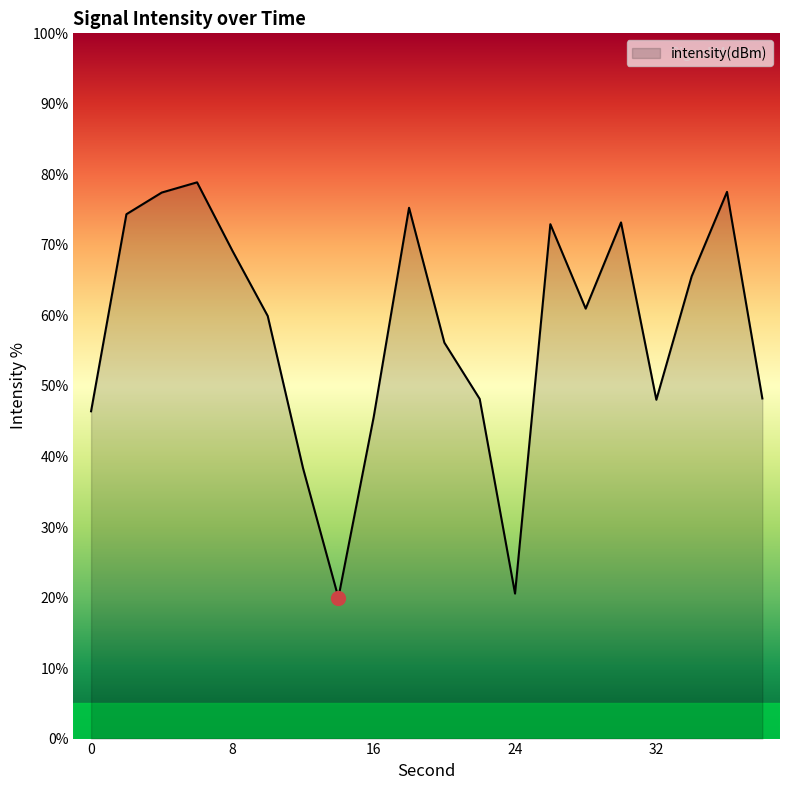

What is the difference between the maximum and minimum values?

58.9